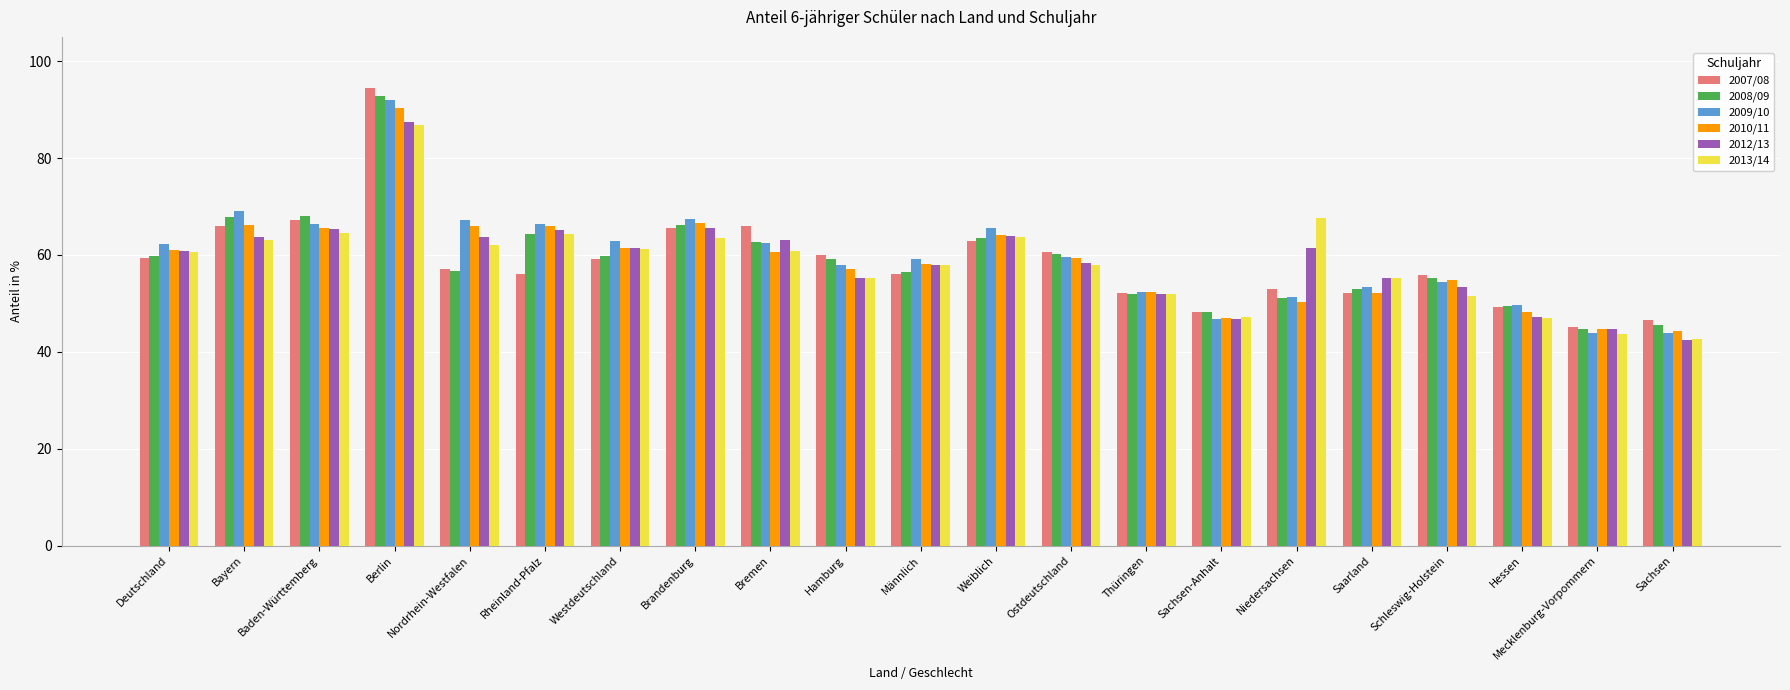

Between Rheinland-Pfalz and Mecklenburg-Vorpommern, which series saw the biggest shift?

2009/10